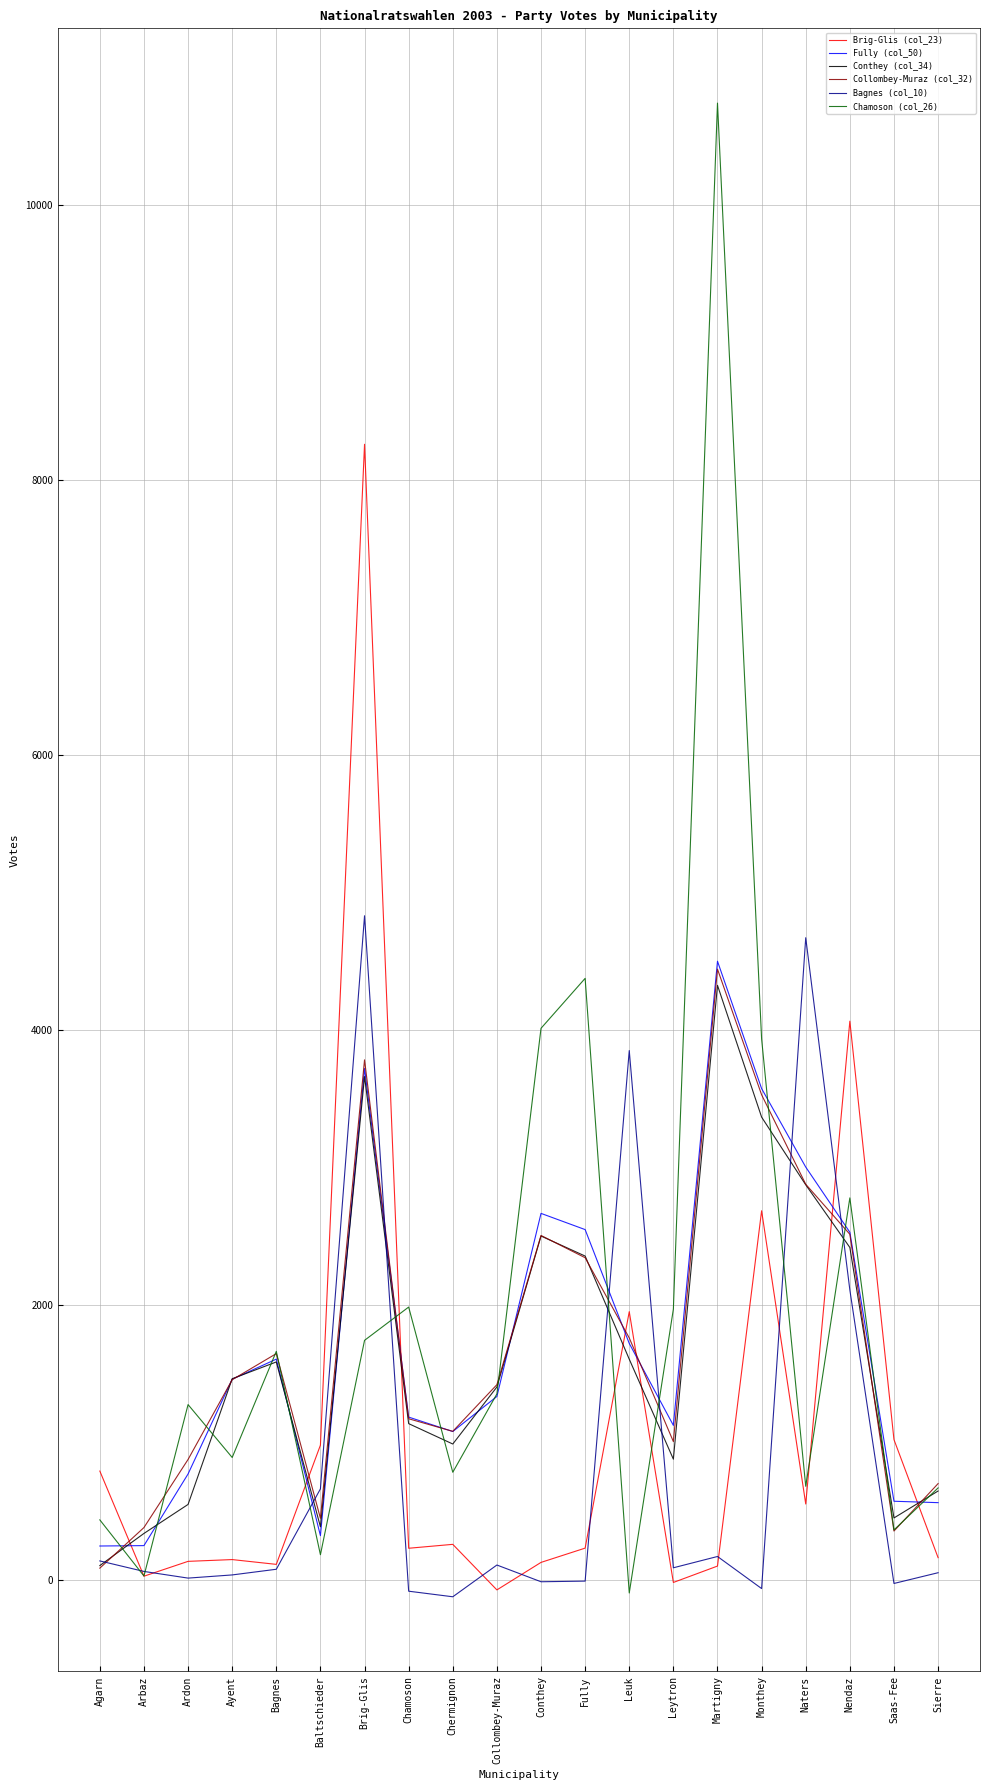

Which series ends up on top after the final intersection of Fully (col_50) and Chamoson (col_26)?

Chamoson (col_26)